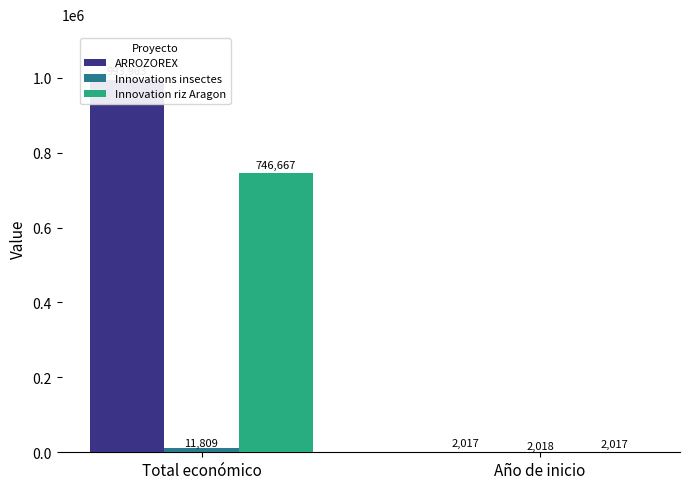

Reading left to right, list all the values displayed in this chart.

ARROZOREX: Total económico=993903	Año de inicio=2017
Innovations insectes: Total económico=11809	Año de inicio=2018
Innovation riz Aragon: Total económico=746667	Año de inicio=2017